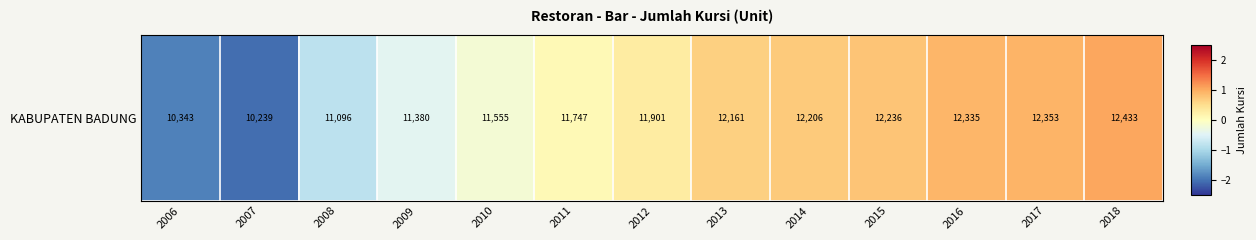

Is it true that the value at 2012 is 0.3?

True